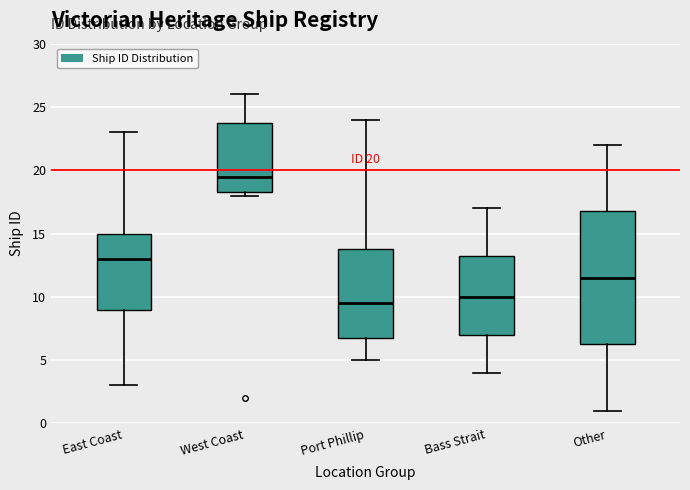

Which box's median line is the lowest?

Port Phillip